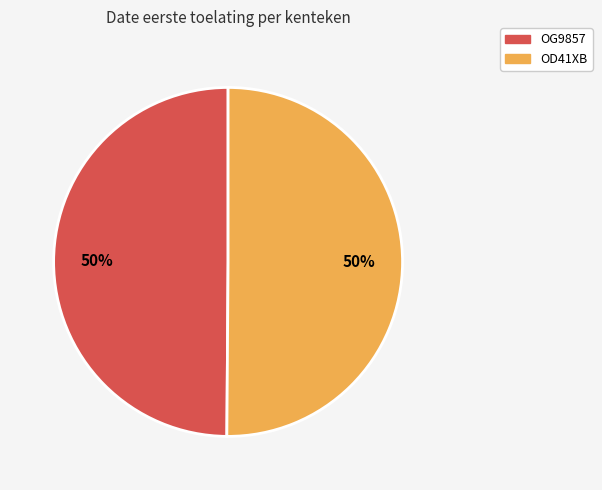

Do OD41XB and OG9857 together represent more than half of the pie?

Yes